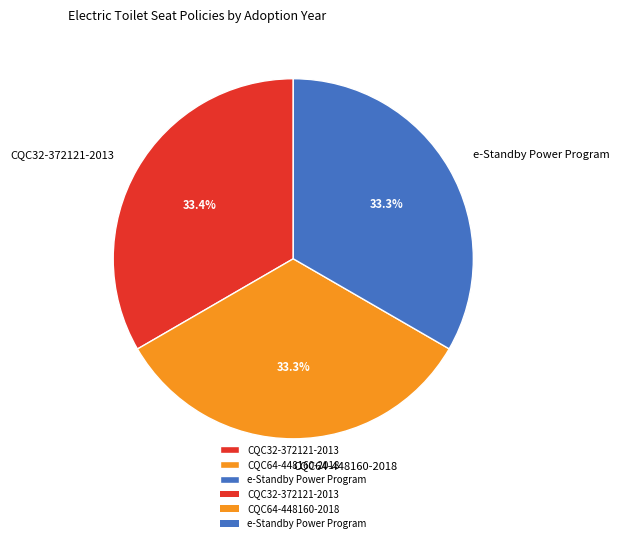

To the nearest percent, what is the average slice percentage?

33%